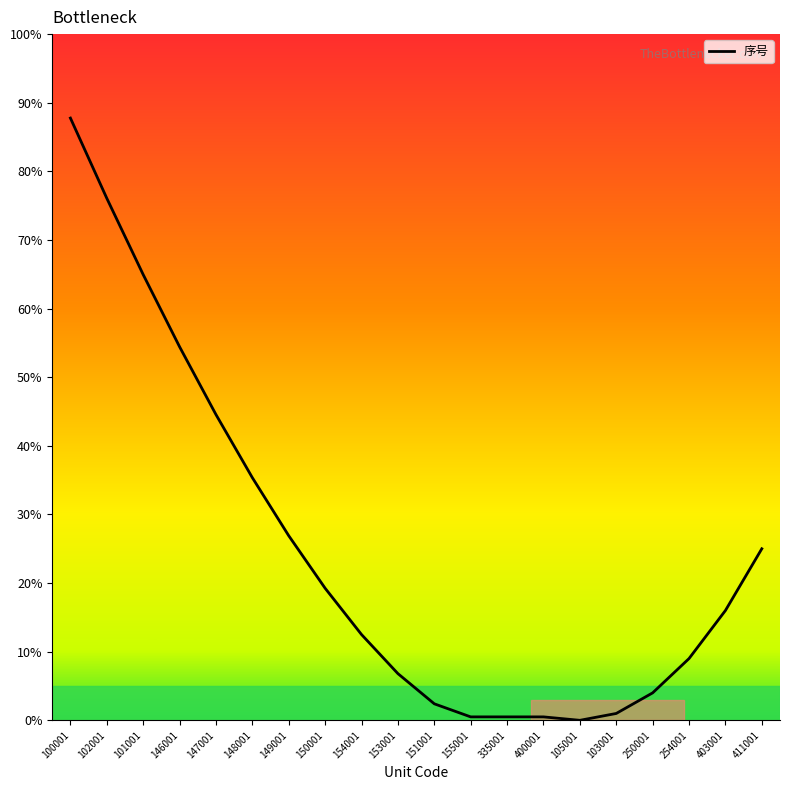

At which category does the chart reach its peak across all series?

100001